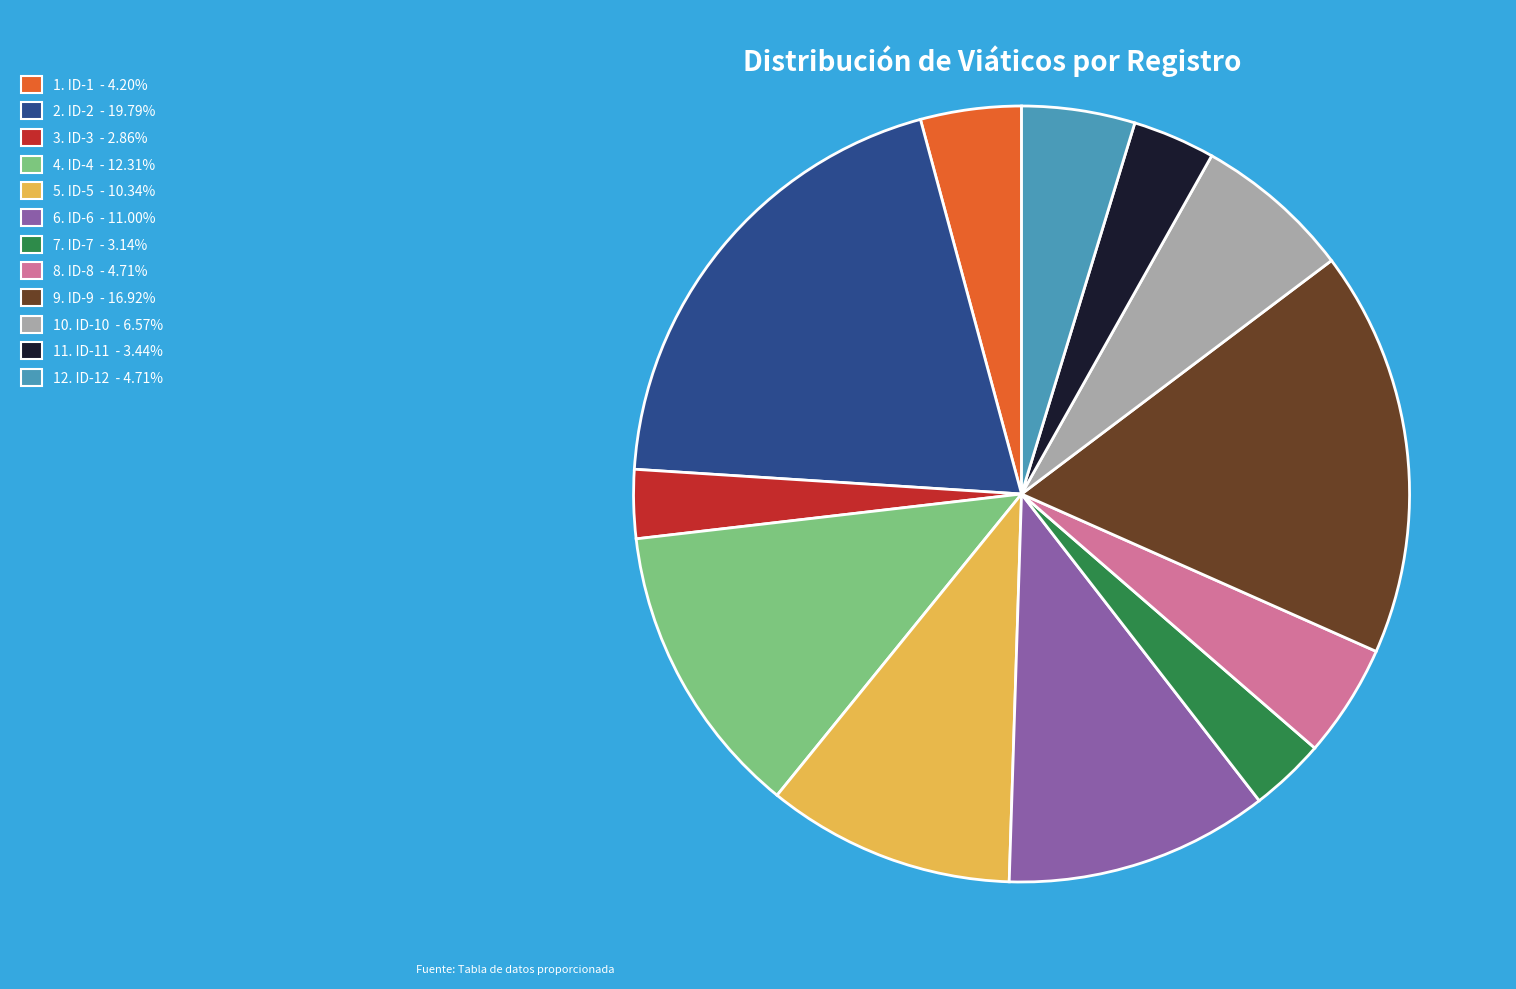

Does any single category account for the majority?

No